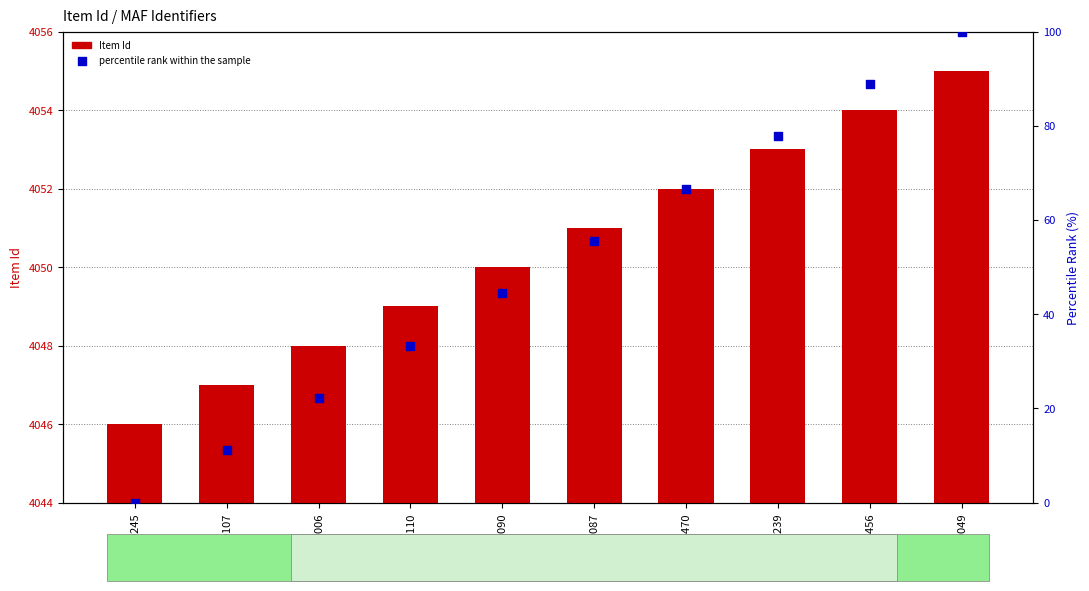

Which series contains the lowest Y value?

percentile rank within the sample